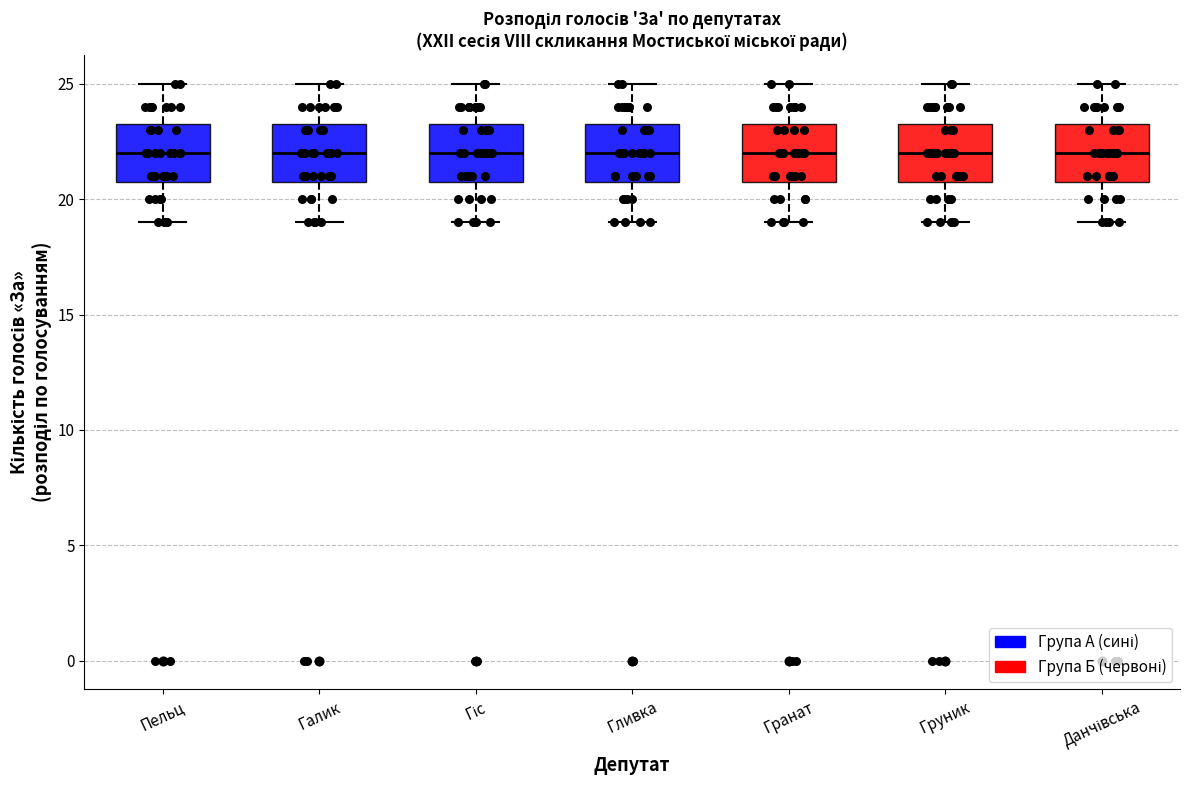

Where is the upper edge of the box for Пельц on the y-axis? The values are not printed on the chart, so give them approximately, as read against the axis.

23.5